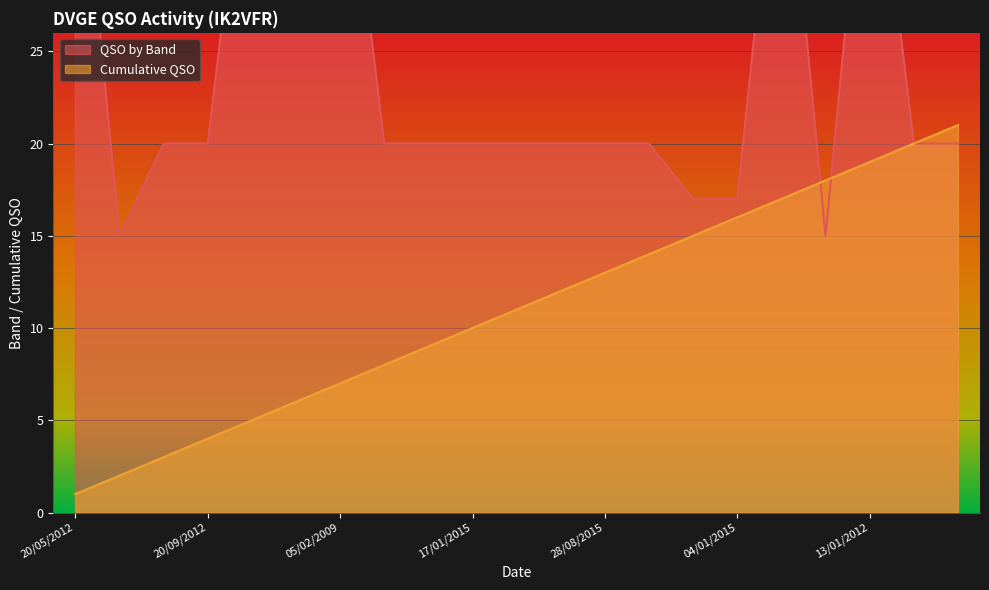

Reading left to right, list all the values displayed in this chart.

QSO by Band: 40	15	20	20	40	40	40	20	20	20	20	20	20	20	17	17	40	15	40	20	20
Cumulative QSO: 1	2	3	4	5	6	7	8	9	10	11	12	13	14	15	16	17	18	19	20	21